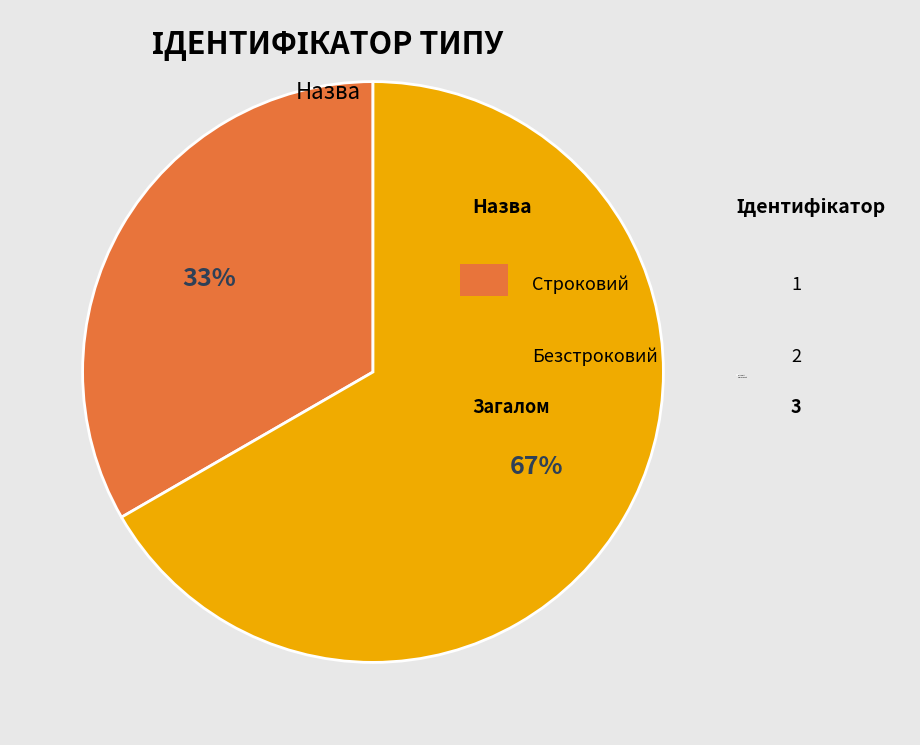

Combined, do Строковий and Безстроковий account for over 50%?

Yes